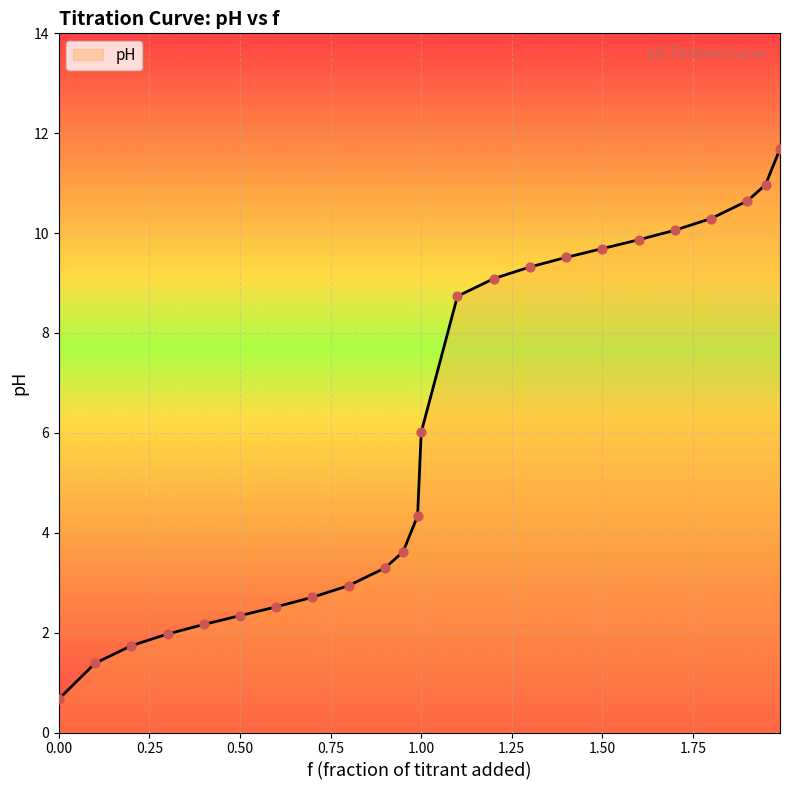

What is the smallest value displayed?

0.7